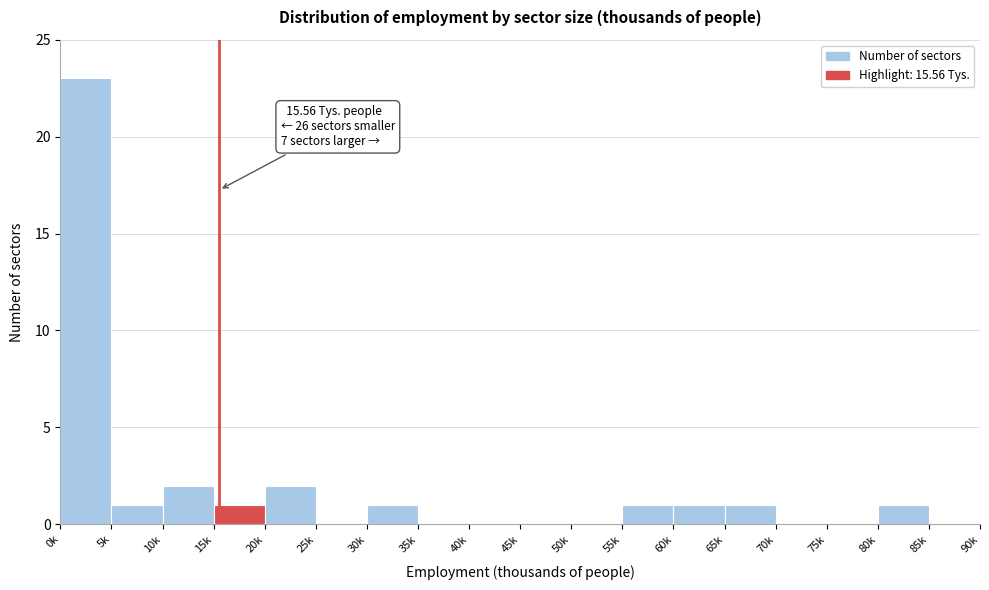

Reading right to left, extract all data points from this chart.

85k=0	80k=1	75k=0	70k=0	65k=1	60k=1	55k=1	50k=0	45k=0	40k=0	35k=0	30k=1	25k=0	20k=2	15k=1	10k=2	5k=1	0k=23